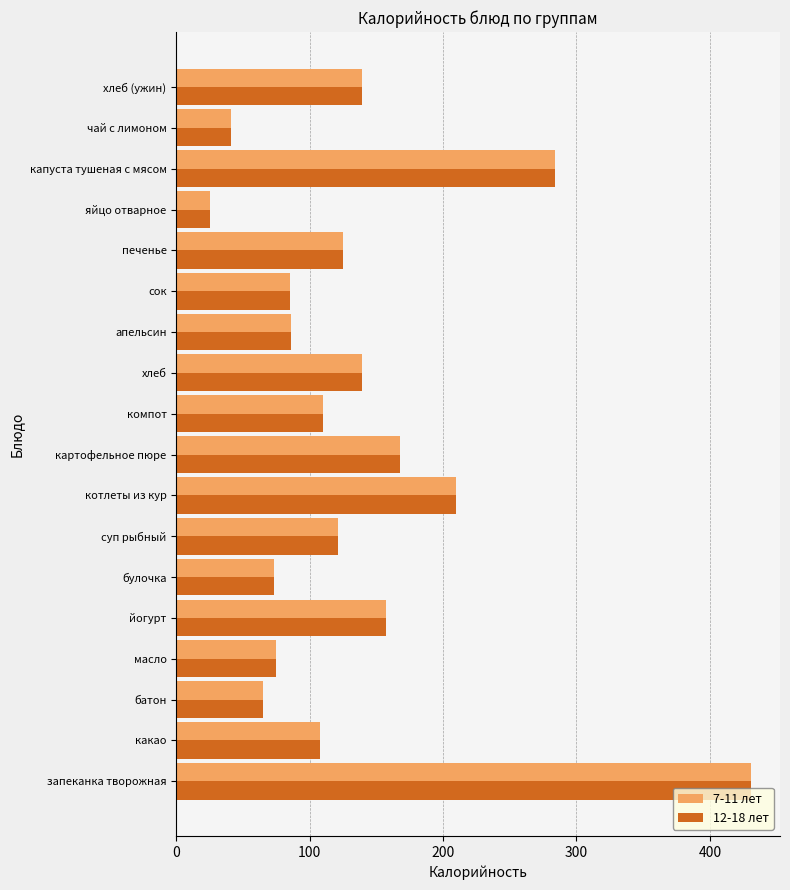

What is the average value of the 7-11 лет series?

136